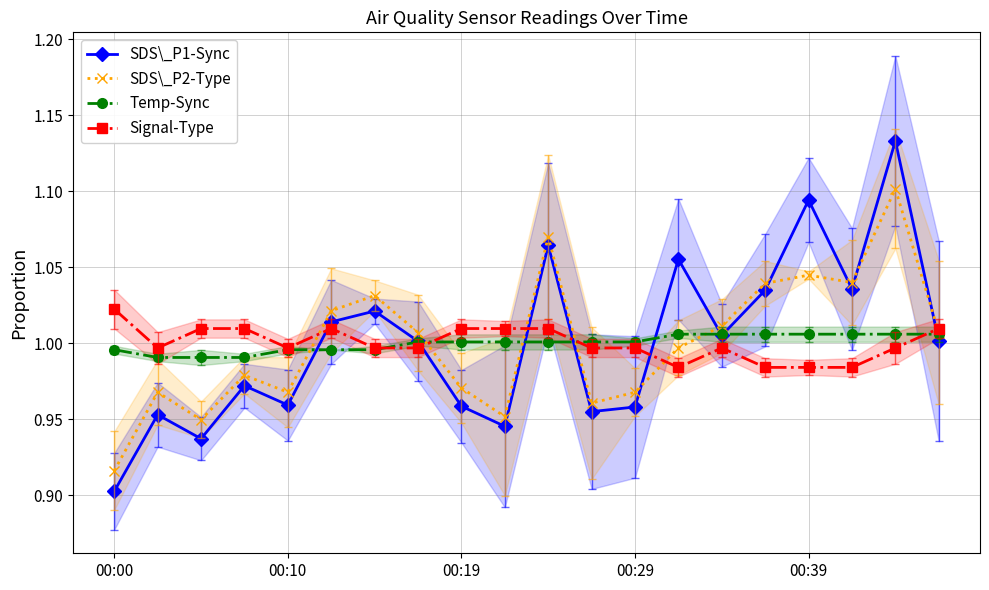

How many lines are shown in the chart?

4